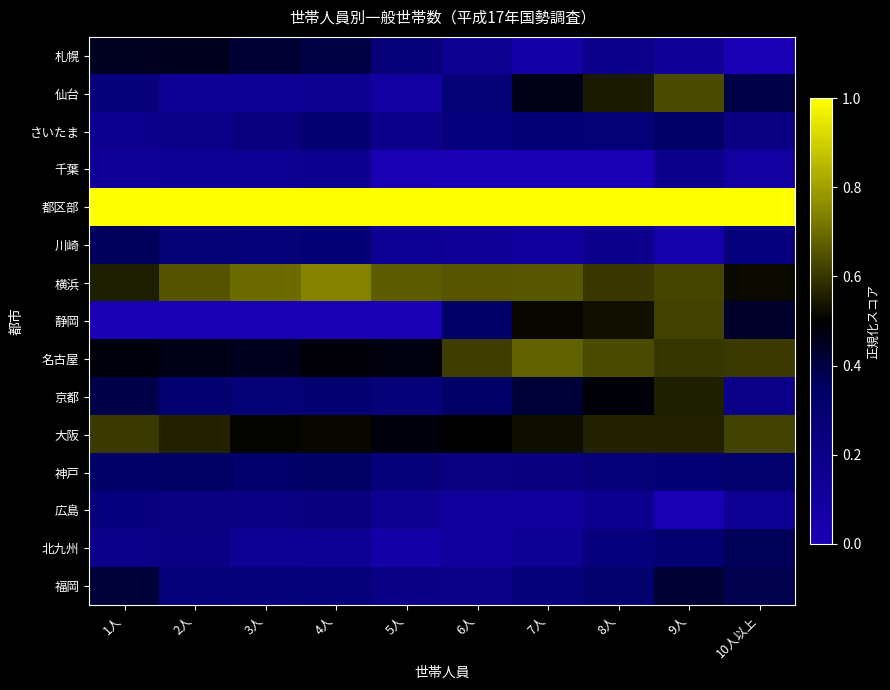

Which series changed the most between 5人 and 10人以上?

静岡